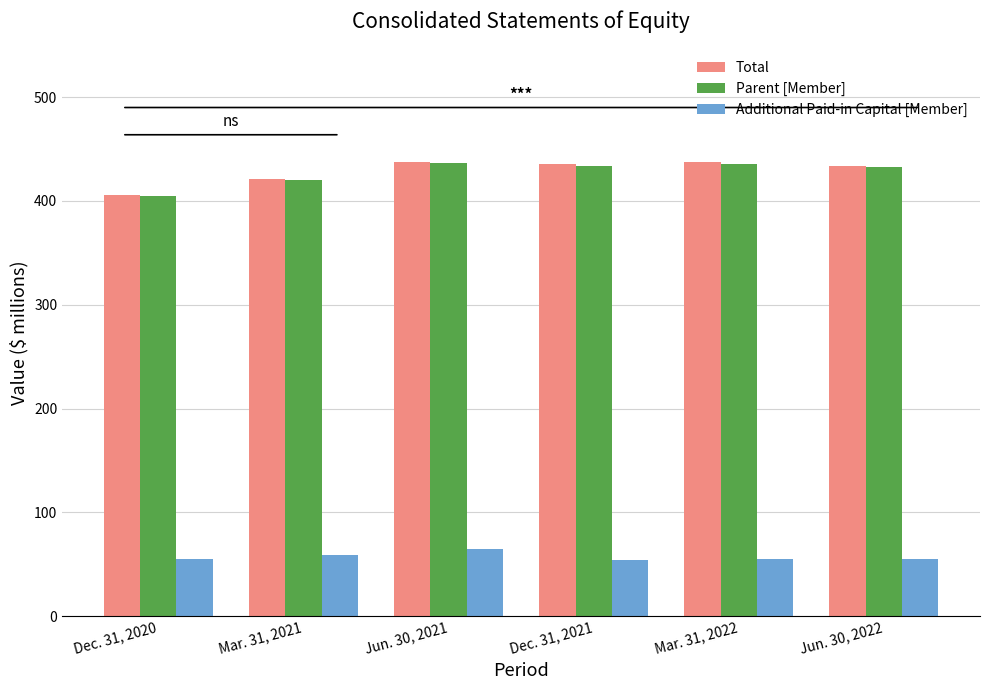

What is the difference between the highest and lowest values at Jun. 30, 2021?

372.6